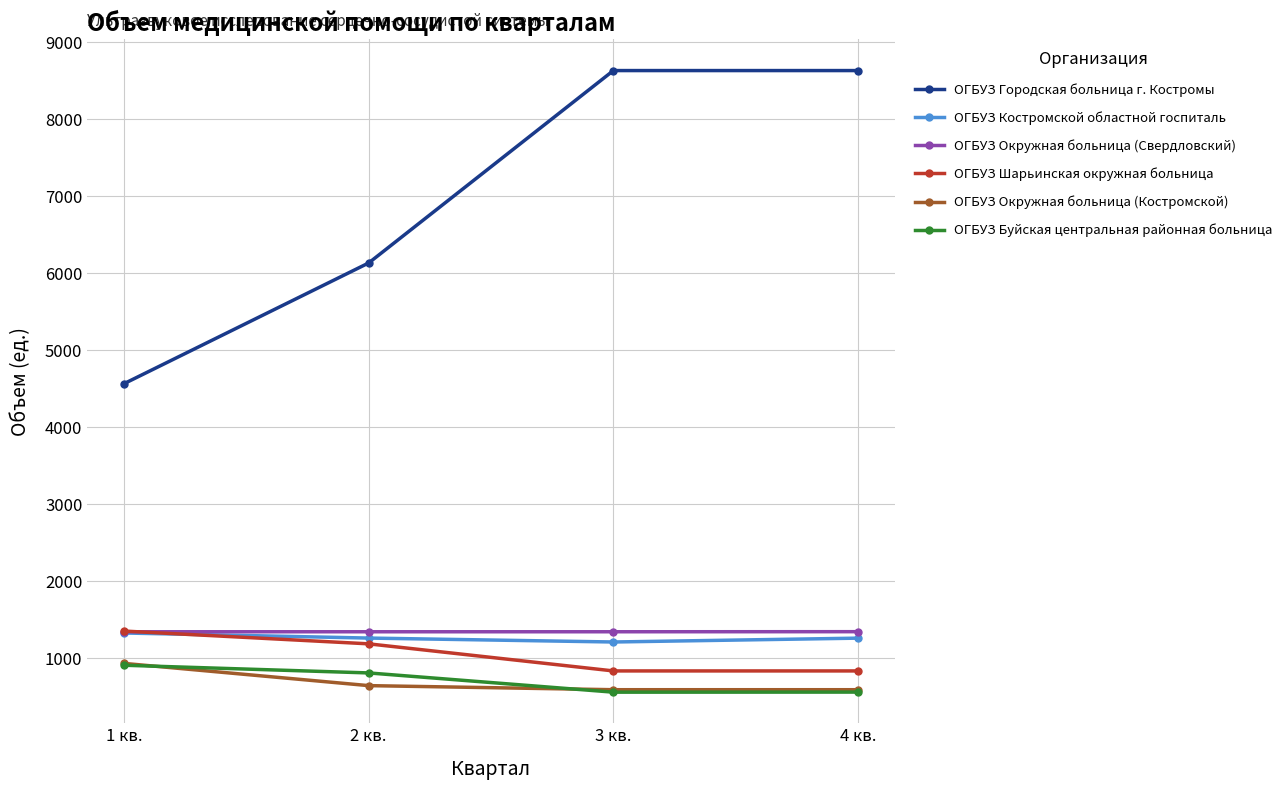

What is the total value across all series at 1 кв.?

10416